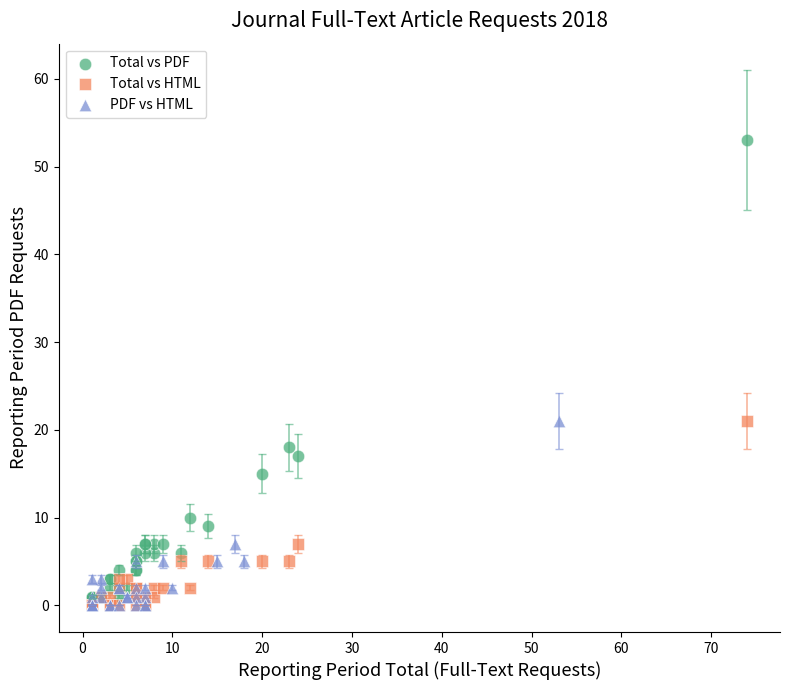

Which series reaches the maximum Y coordinate?

Total vs PDF